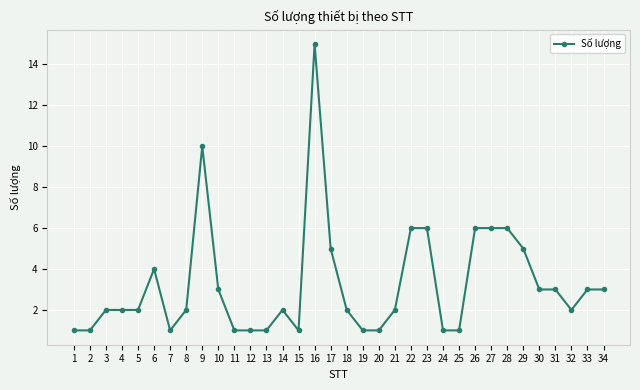

What is the sum of all values?

111